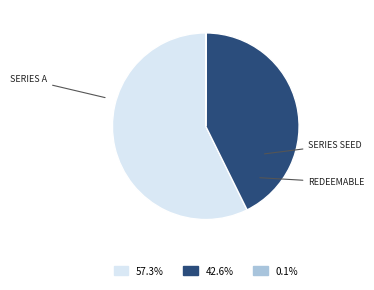

Is there any slice that represents more than half of the pie?

Yes